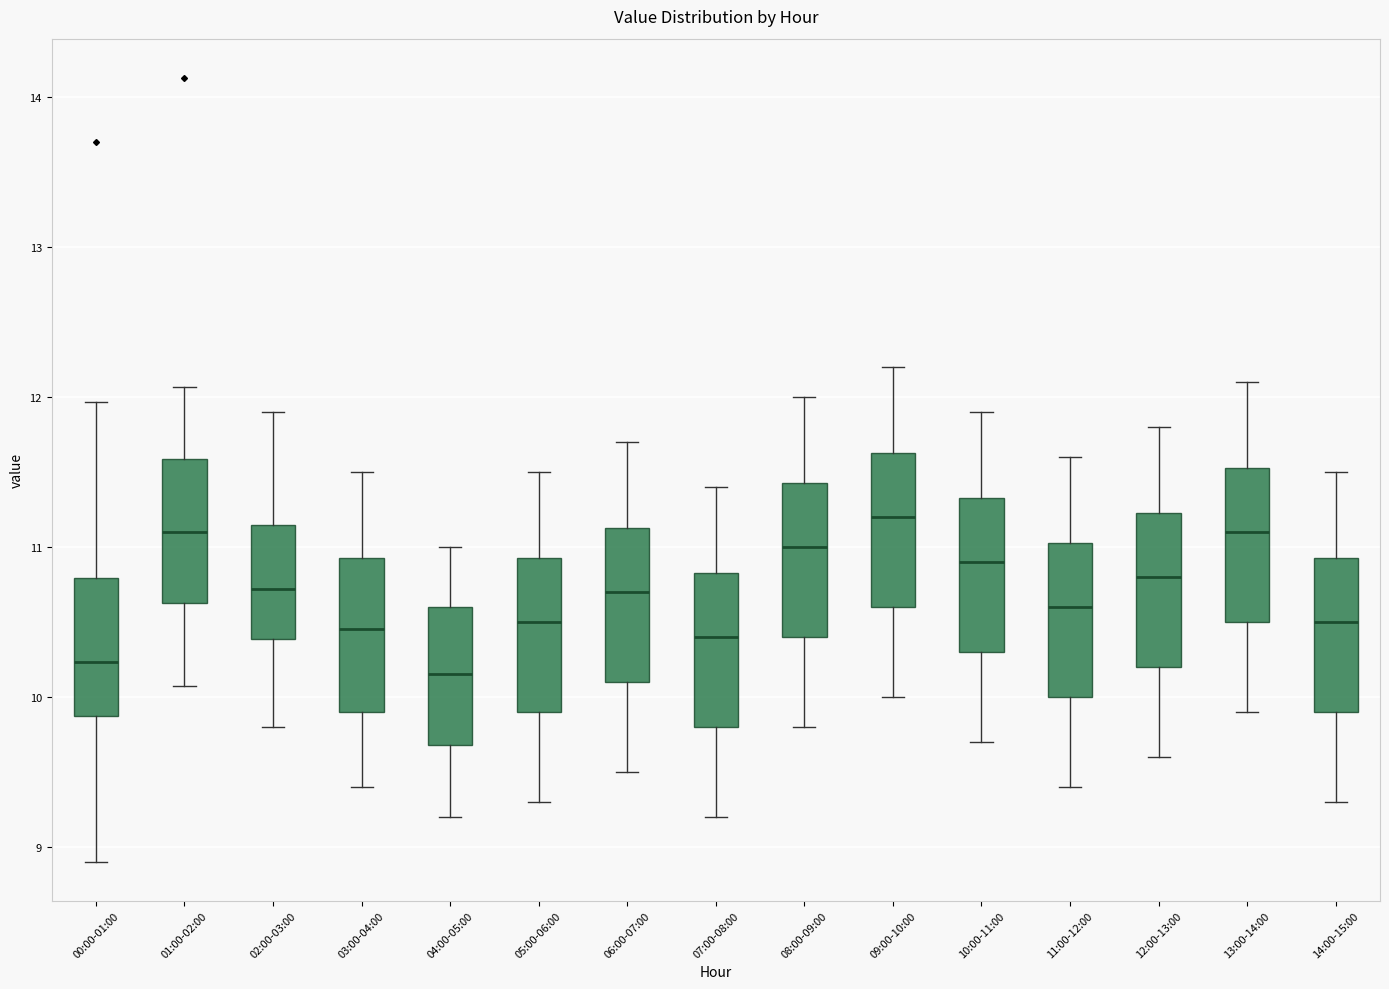

Reading left to right, transcribe this box plot: for each box, give where its median line is, the range the box spans, and where its two whiskers end, as read against the y-axis. The values are not printed on the chart, so give them approximately, as read against the axis.

00:00-01:00: median 10.2, box 9.9 to 10.8, whiskers 8.9 to 12.0
01:00-02:00: median 11.1, box 10.6 to 11.6, whiskers 10.1 to 12.1
02:00-03:00: median 10.7, box 10.4 to 11.1, whiskers 9.8 to 11.9
03:00-04:00: median 10.5, box 9.9 to 10.9, whiskers 9.4 to 11.5
04:00-05:00: median 10.2, box 9.7 to 10.6, whiskers 9.2 to 11.0
05:00-06:00: median 10.5, box 9.9 to 10.9, whiskers 9.3 to 11.5
06:00-07:00: median 10.7, box 10.1 to 11.1, whiskers 9.5 to 11.7
07:00-08:00: median 10.4, box 9.8 to 10.8, whiskers 9.2 to 11.4
08:00-09:00: median 11.0, box 10.4 to 11.4, whiskers 9.8 to 12.0
09:00-10:00: median 11.2, box 10.6 to 11.6, whiskers 10.0 to 12.2
10:00-11:00: median 10.9, box 10.3 to 11.3, whiskers 9.7 to 11.9
11:00-12:00: median 10.6, box 10.0 to 11.0, whiskers 9.4 to 11.6
12:00-13:00: median 10.8, box 10.2 to 11.2, whiskers 9.6 to 11.8
13:00-14:00: median 11.1, box 10.5 to 11.5, whiskers 9.9 to 12.1
14:00-15:00: median 10.5, box 9.9 to 10.9, whiskers 9.3 to 11.5